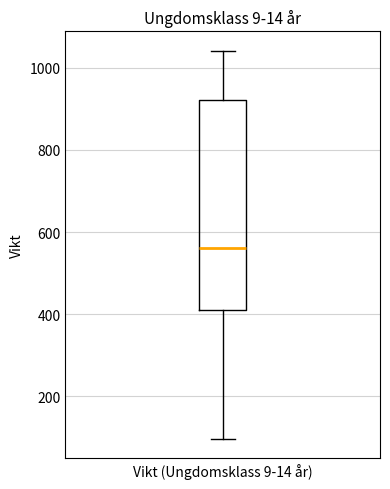

Transcribe this box plot: give where the median line is, the range the box spans, and where the two whiskers end, as read against the y-axis. The values are not printed on the chart, so give them approximately, as read against the axis.

median 560, box 420 to 920, whiskers 100 to 1040